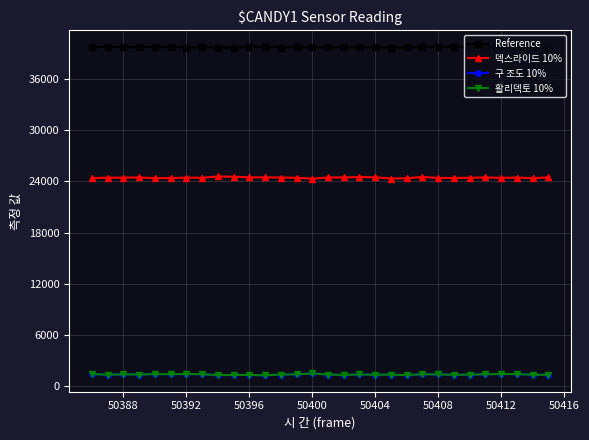

Does the chart have visible grid lines?

Yes